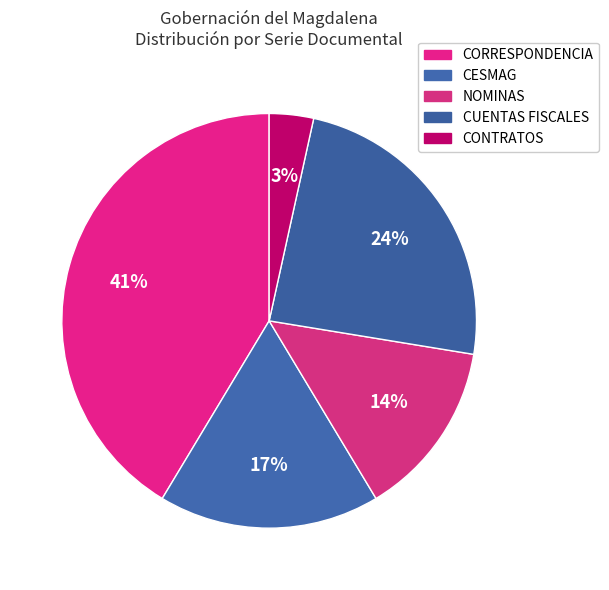

Does CORRESPONDENCIA account for over 50% of the chart?

No